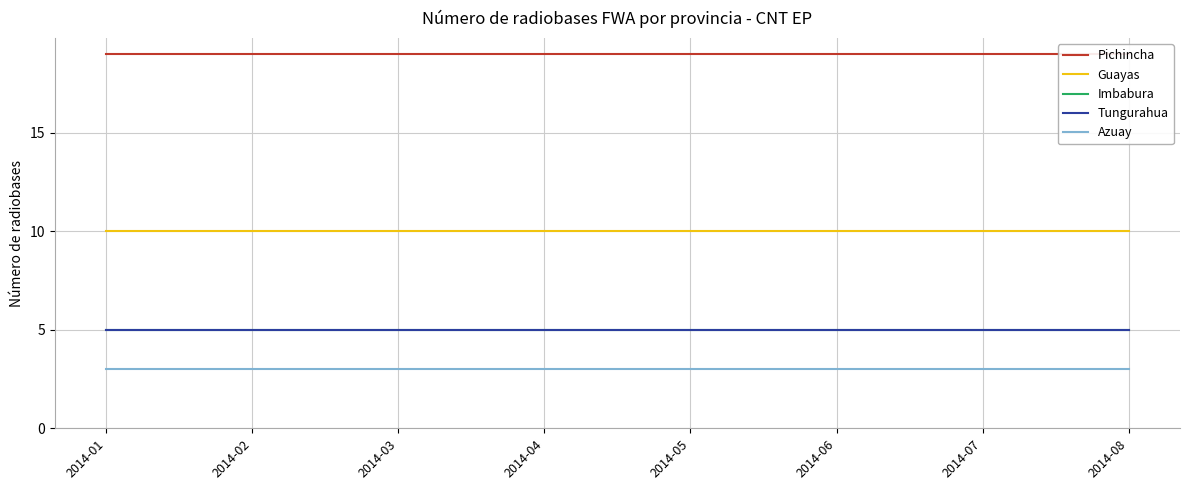

True or false: Azuay has more than 2 interior local peaks.

False